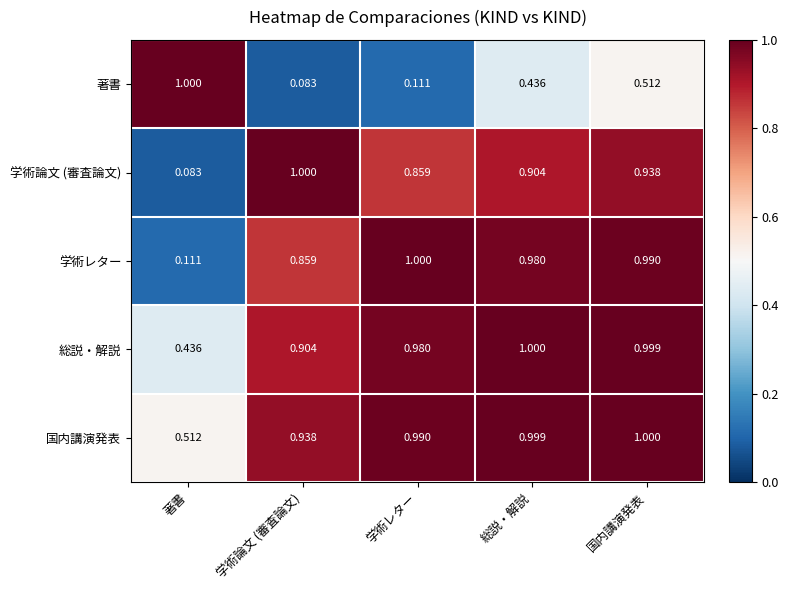

Is the value of 著書 at 著書 greater than the value of 総説・解説 at 学術レター?

Yes